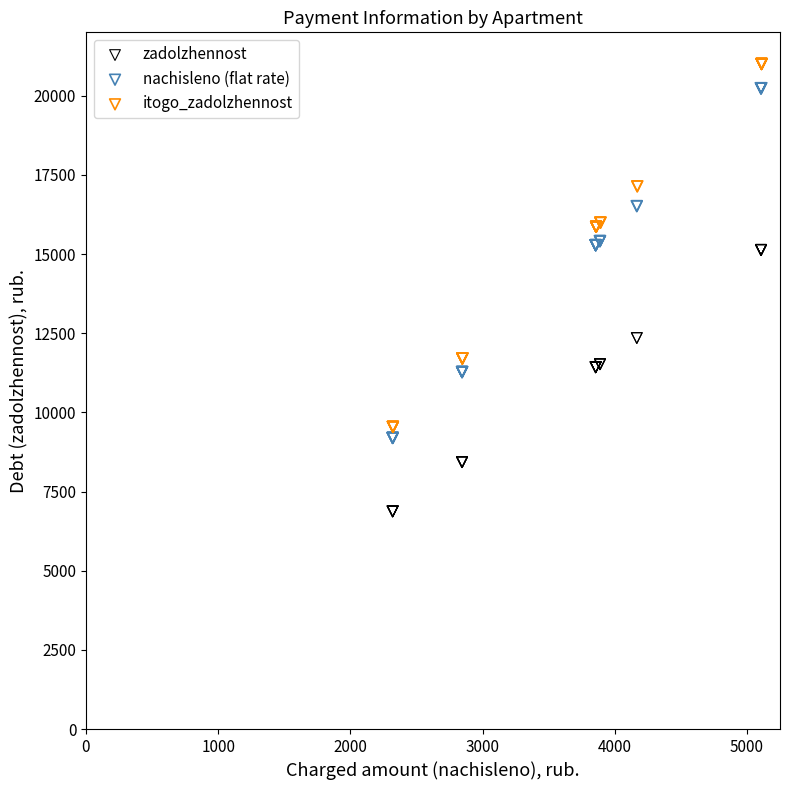

Which series has the largest Y range (max minus min)?

itogo_zadolzhennost